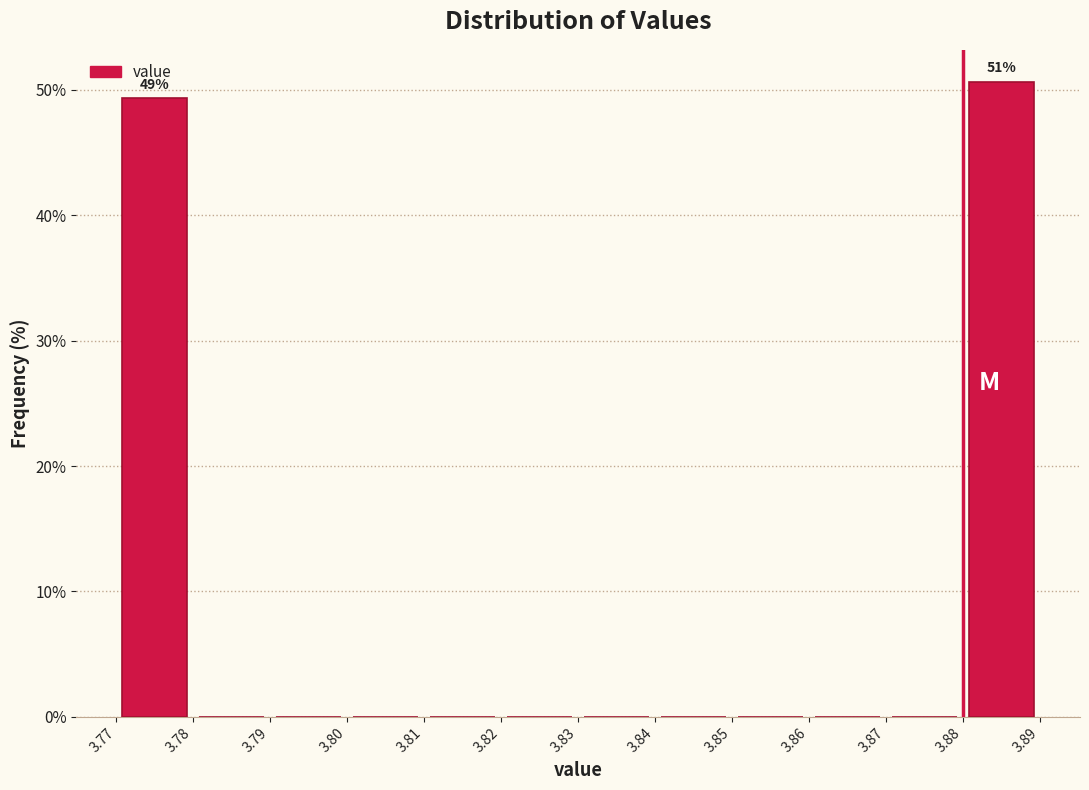

Which range on the x-axis has the tallest bar?

3.88 to 3.89